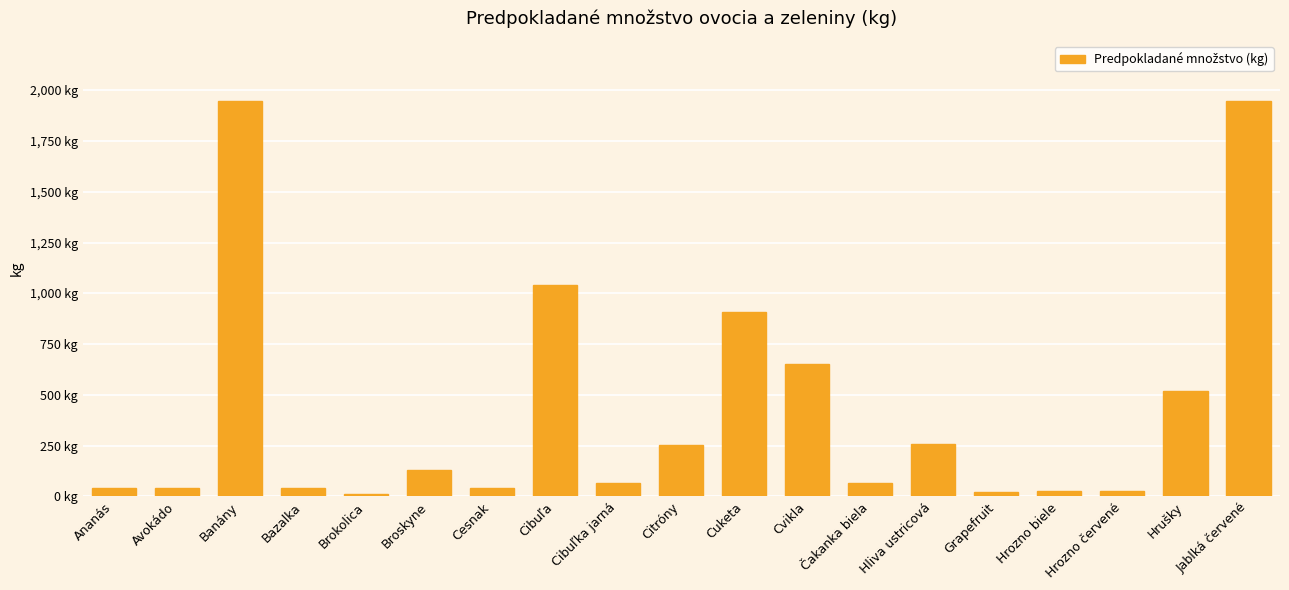

What position from the right is Ananás?

19